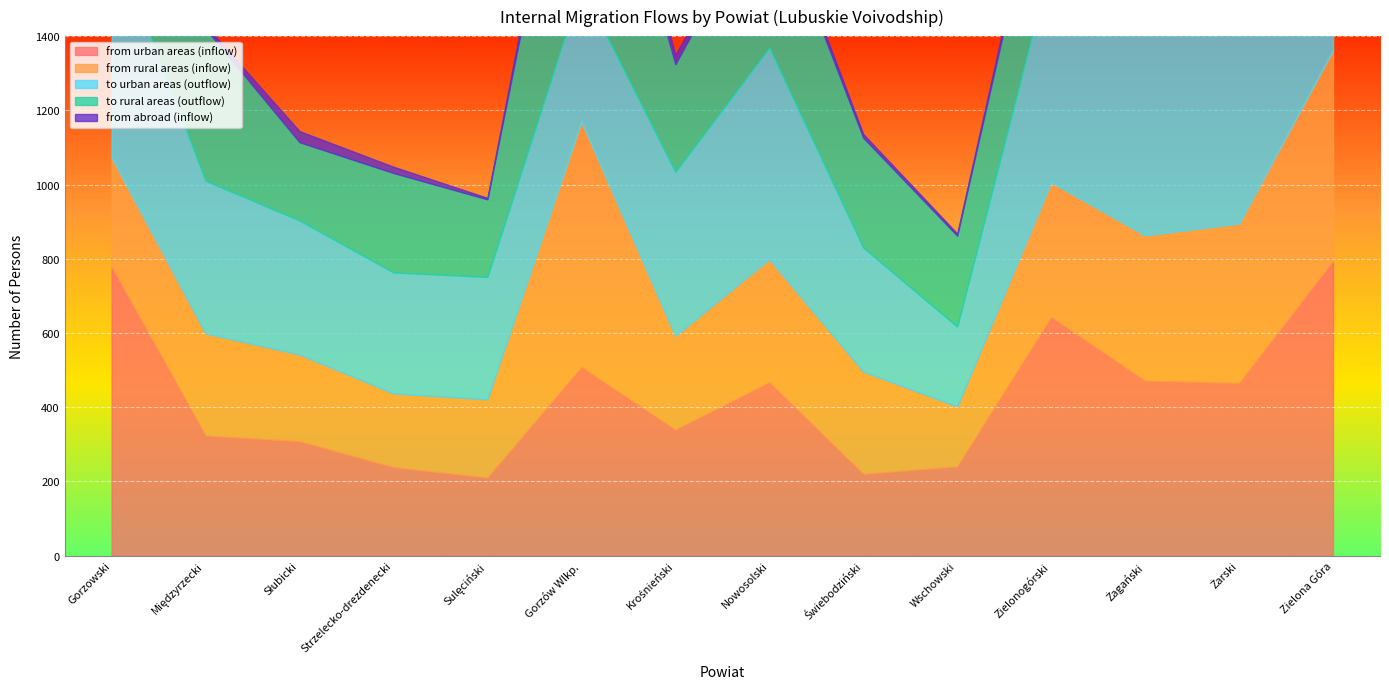

Does the chart display data point markers on the line(s)?

No